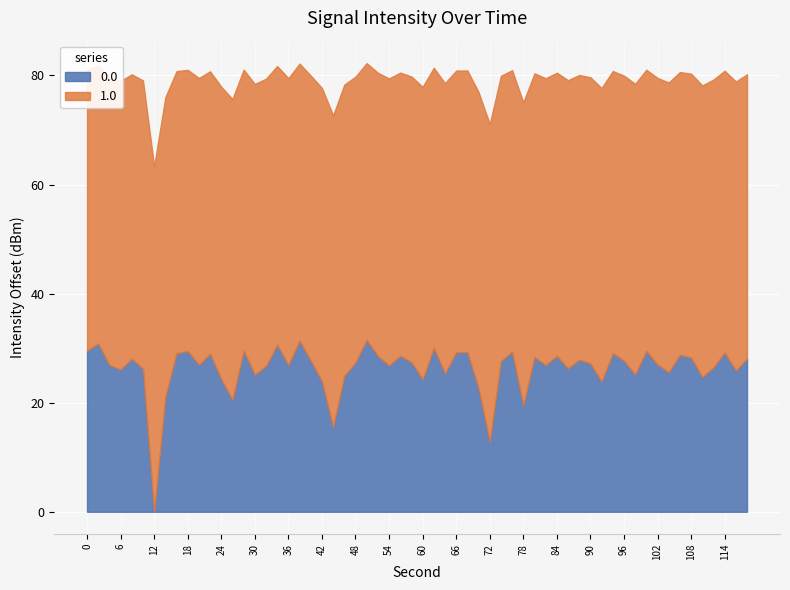

What is the highest value of the 0.0 series?

31.5